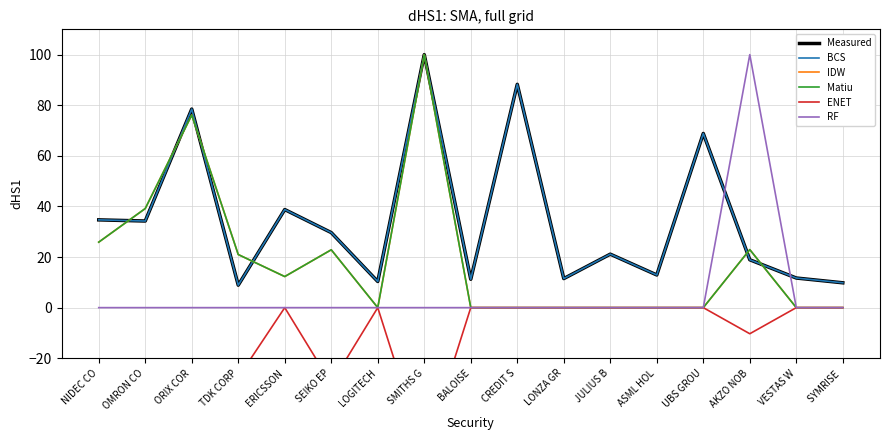

Which has a higher value, SEIKO EP or CREDIT S?

CREDIT S